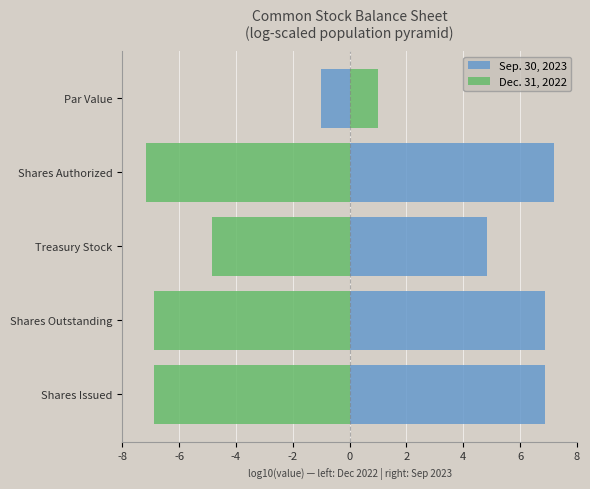

Reading left to right, transcribe all the data shown in this chart.

Sep. 30, 2023: 6.9	6.9	4.8	7.2	-1.0
Dec. 31, 2022: -6.9	-6.9	-4.8	-7.2	1.0